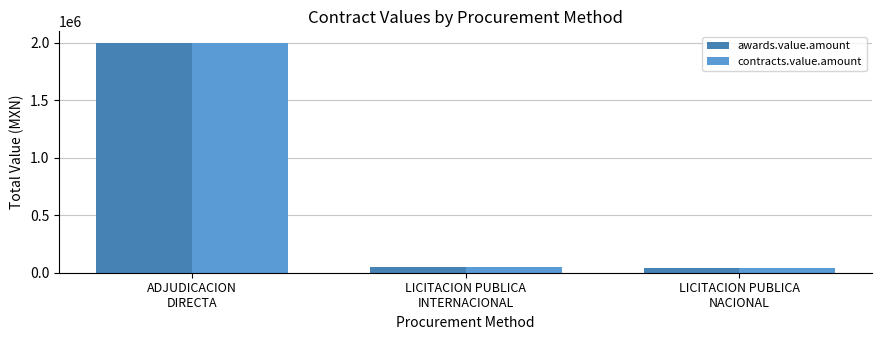

What are all the series names shown in the legend?

awards.value.amount, contracts.value.amount